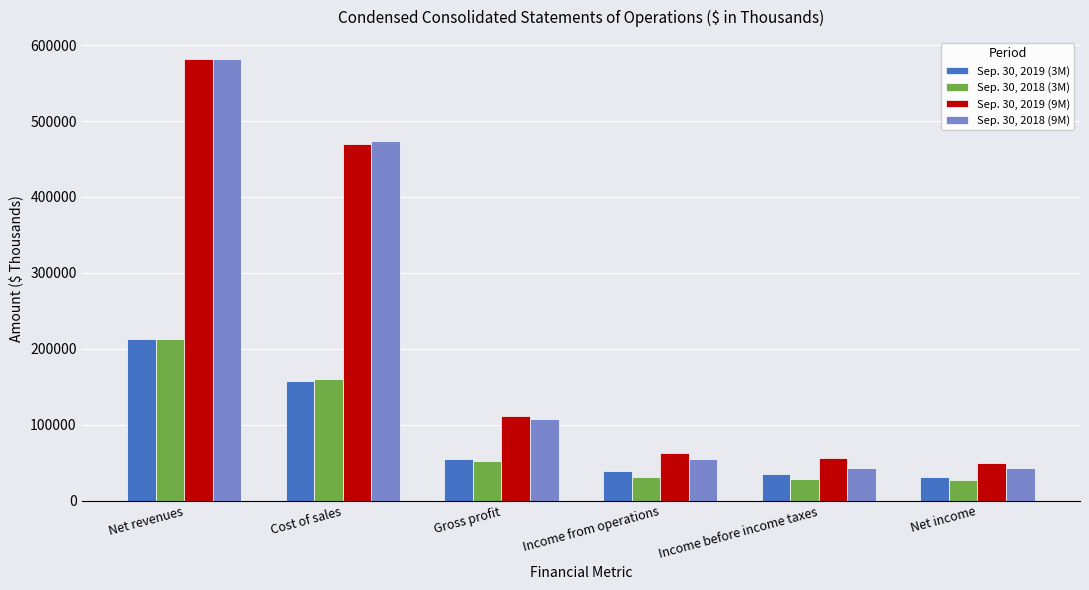

What is the value of the Sep. 30, 2018 (9M) bar at the 5th from the left?

43571